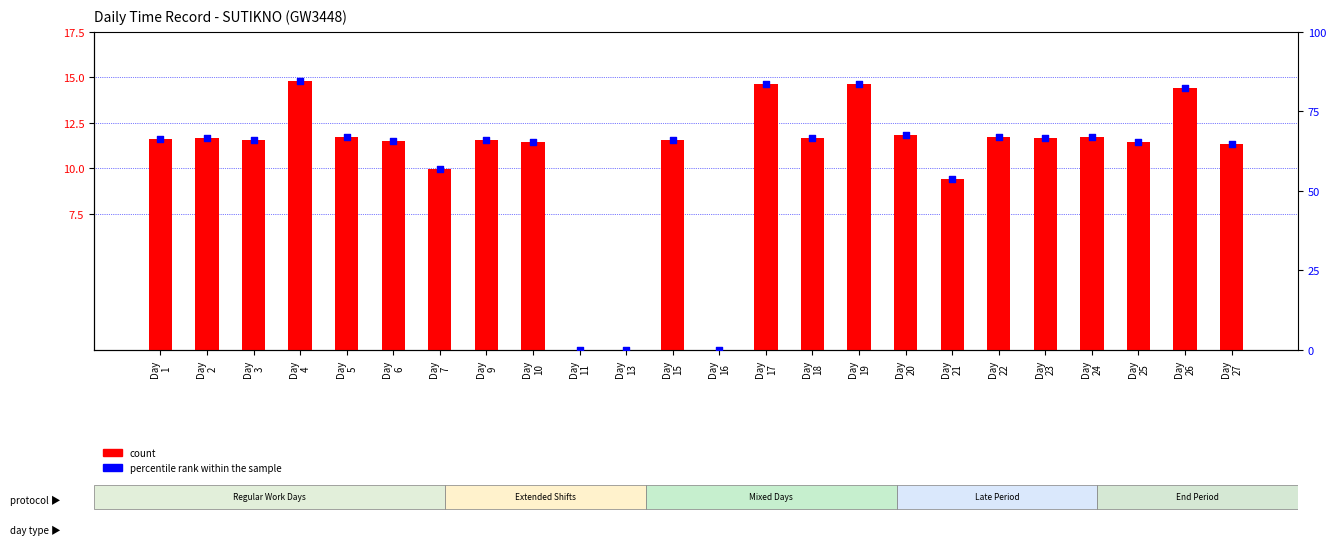

Which series reaches the minimum Y coordinate?

count